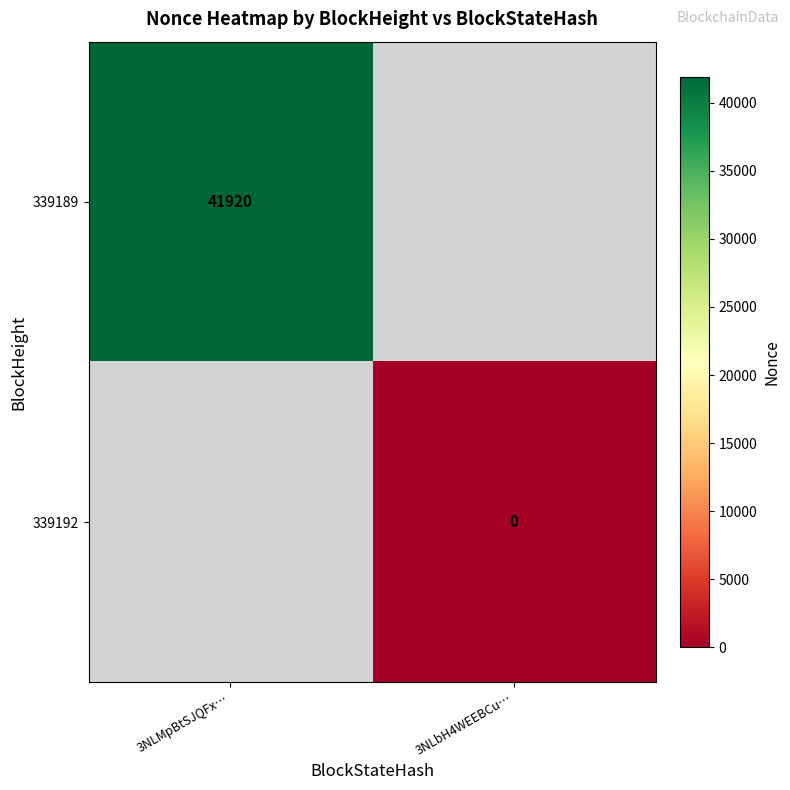

Which label corresponds to the smallest value in the chart?

3NLbH4WEEBCu…